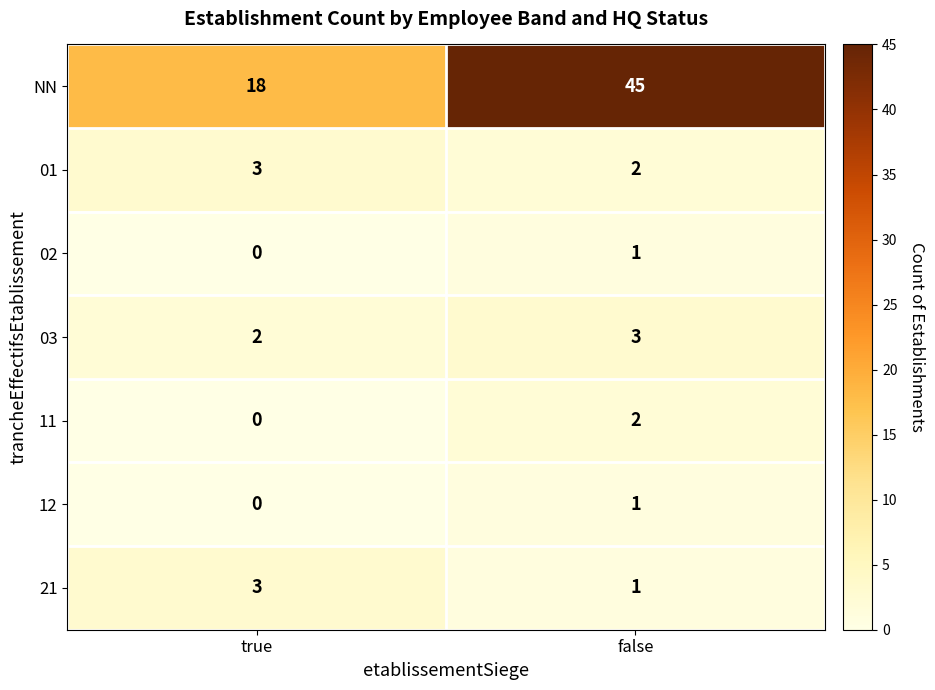

Which series has the largest total across all categories?

NN